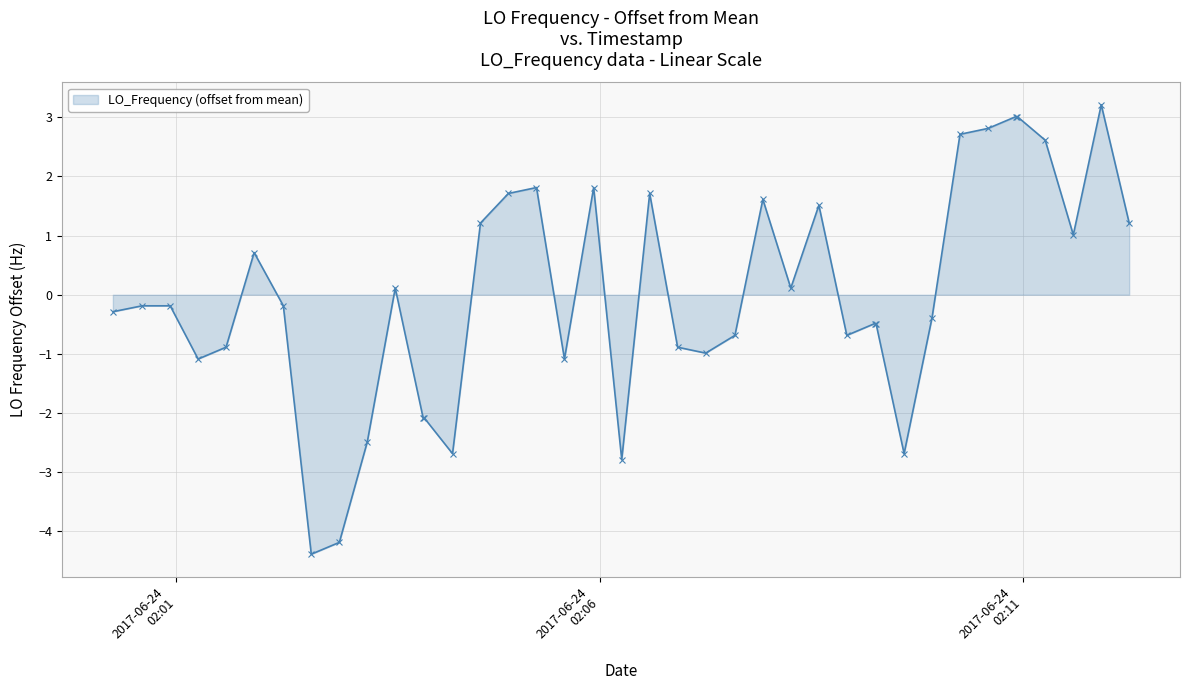

How many positive values are there?

18